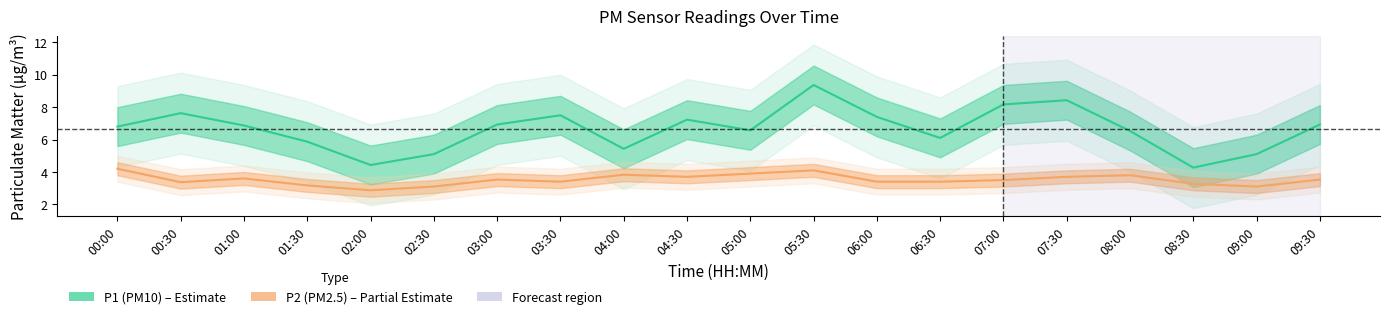

What is the value of the P1 (PM10) point at the 6th from the left?

5.1